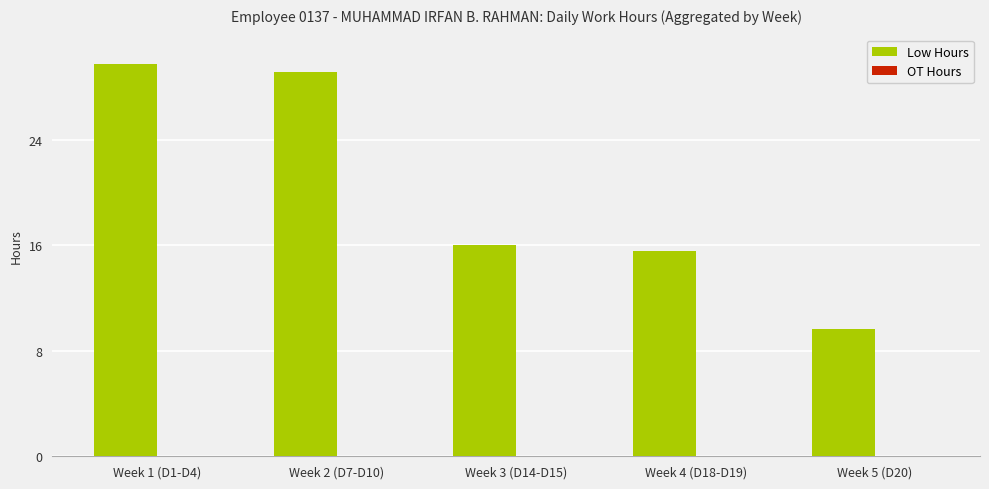

True or false: the data shows 40.2 at Week 2 (D7-D10).

False